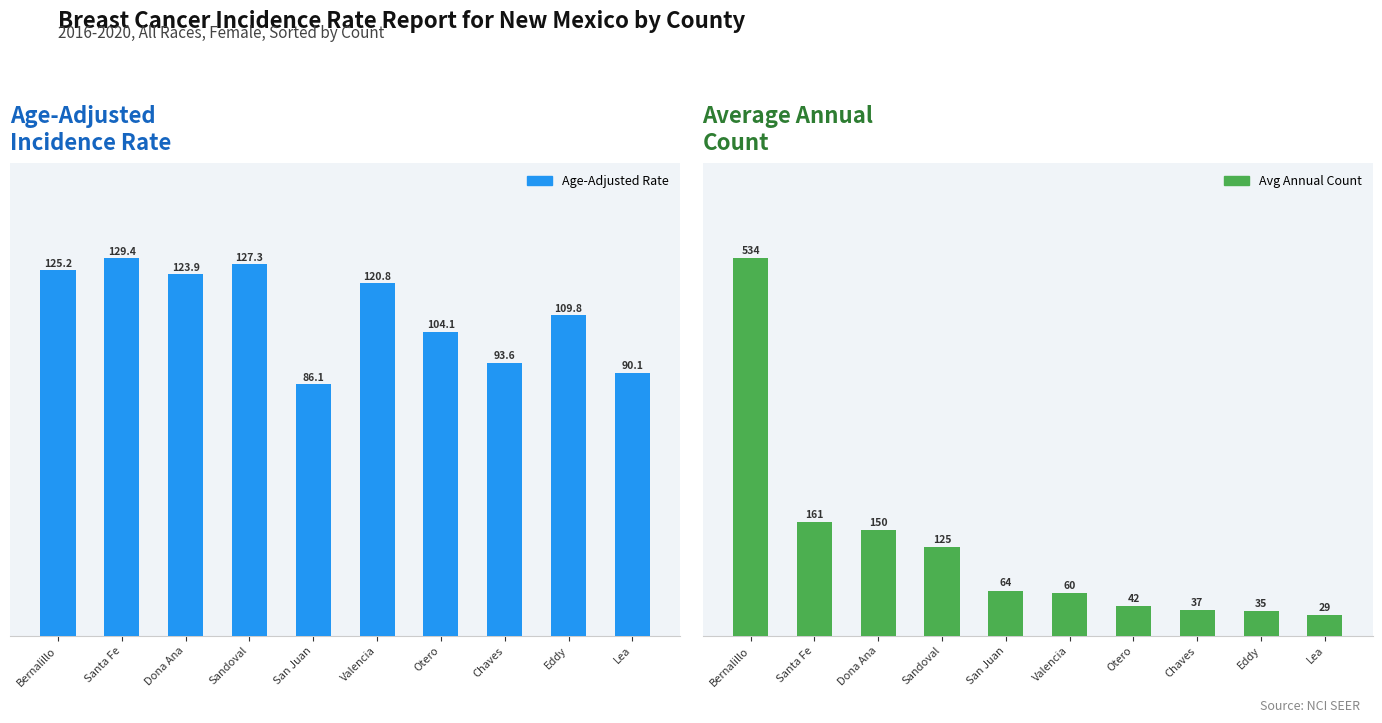

Rank the series by their maximum value, from highest to lowest.

Avg Annual Count, Age-Adjusted Rate